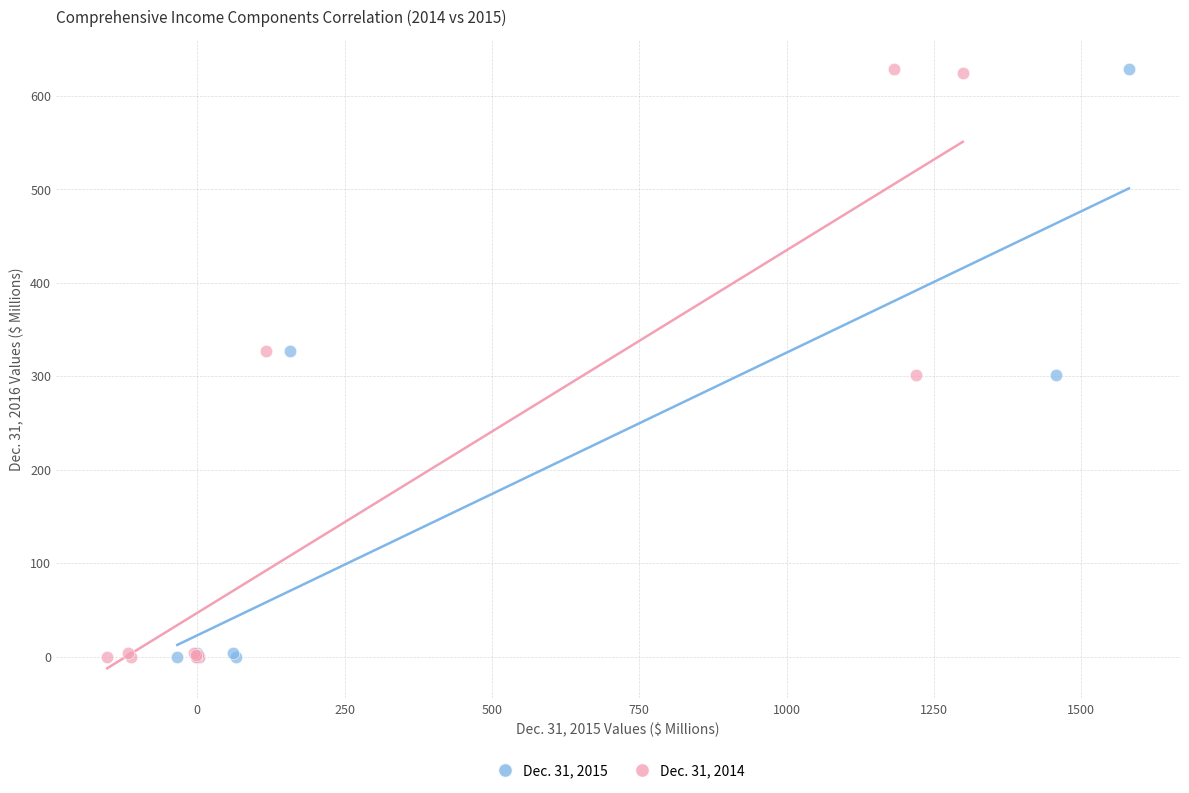

What are all the series names shown in the legend?

Dec. 31, 2015, Dec. 31, 2014